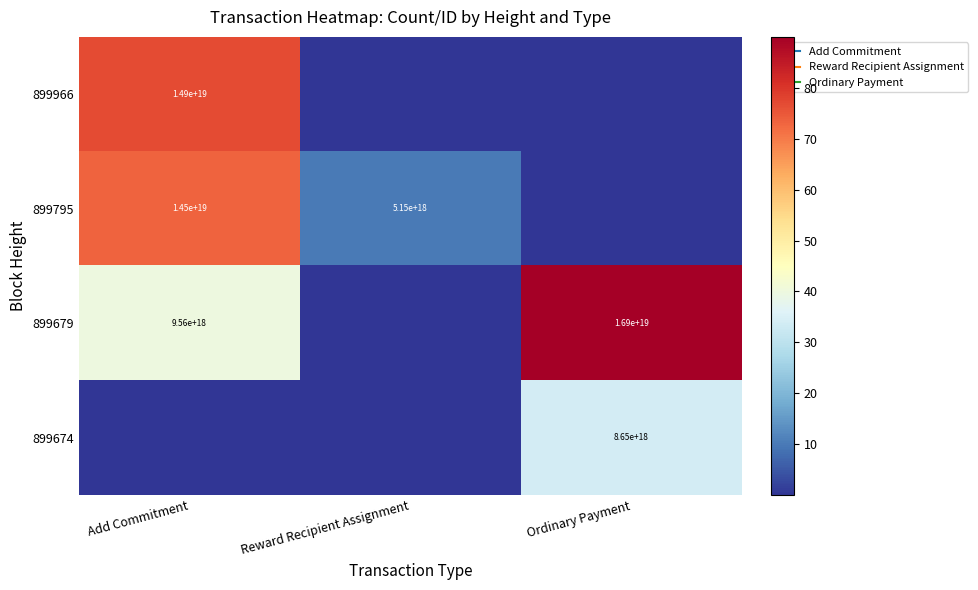

The 899679 series shows 139.5 at Ordinary Payment. True or false?

False